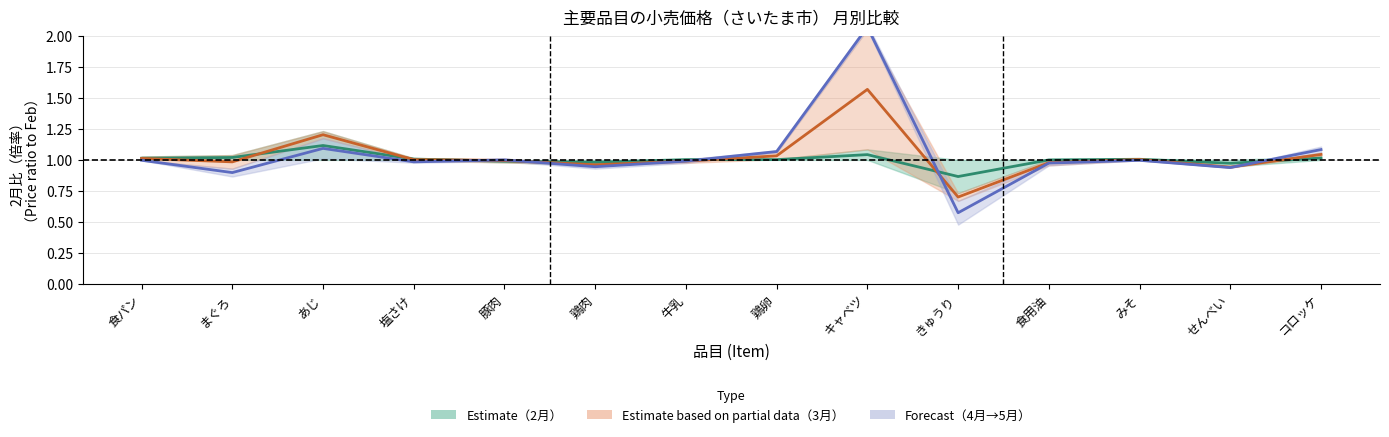

At 鶏卵, list the series in order from smallest to largest.

2月 (Estimate), 3月 (Partial), 4月→5月 (Forecast)